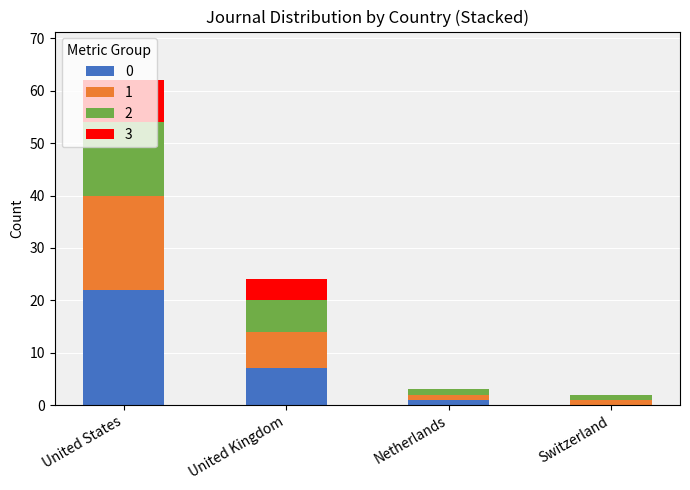

How many data points does each series have?

4